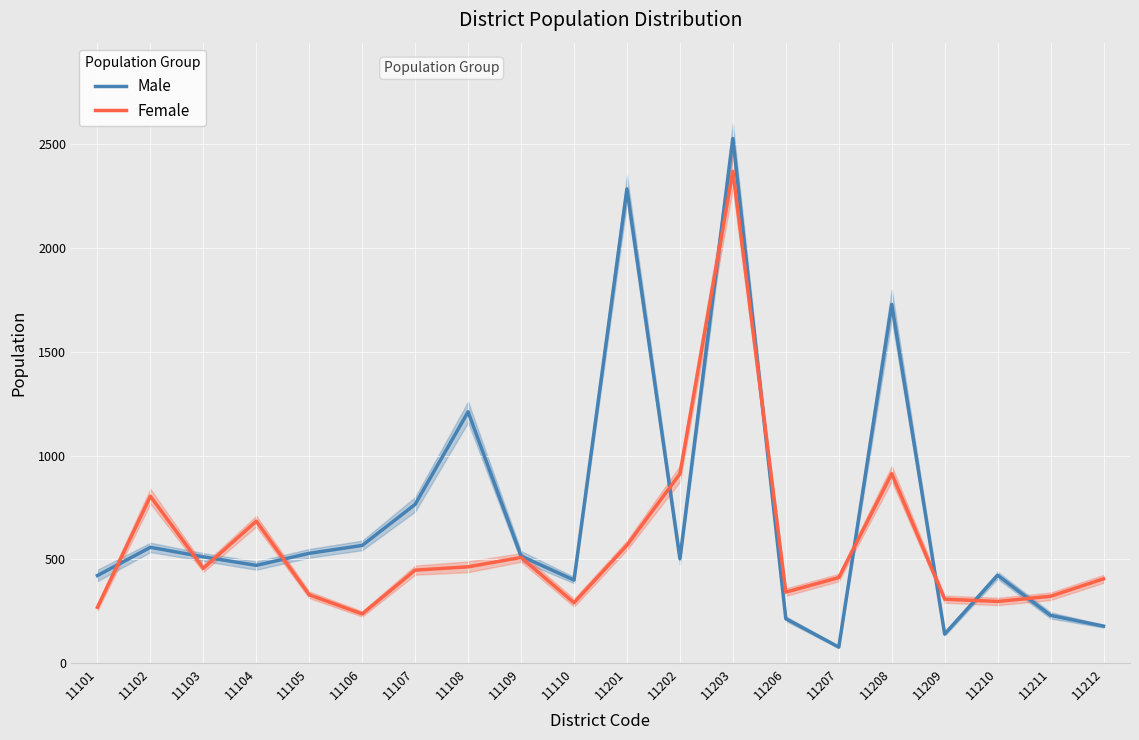

Reading left to right, what are all the values shown in this chart?

Male: 422	558	512	471	529	567	765	1211	516	400	2285	503	2528	214	77	1729	140	423	230	178
Female: 269	804	457	684	329	237	448	464	509	291	568	912	2370	342	412	913	308	297	322	406